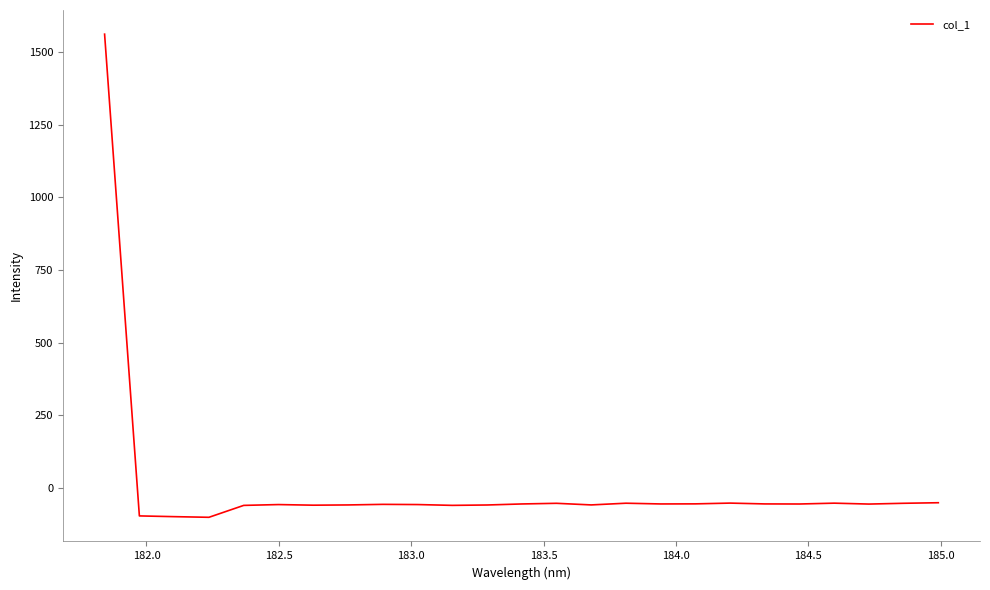

What is the difference between the maximum and minimum values?

1663.0